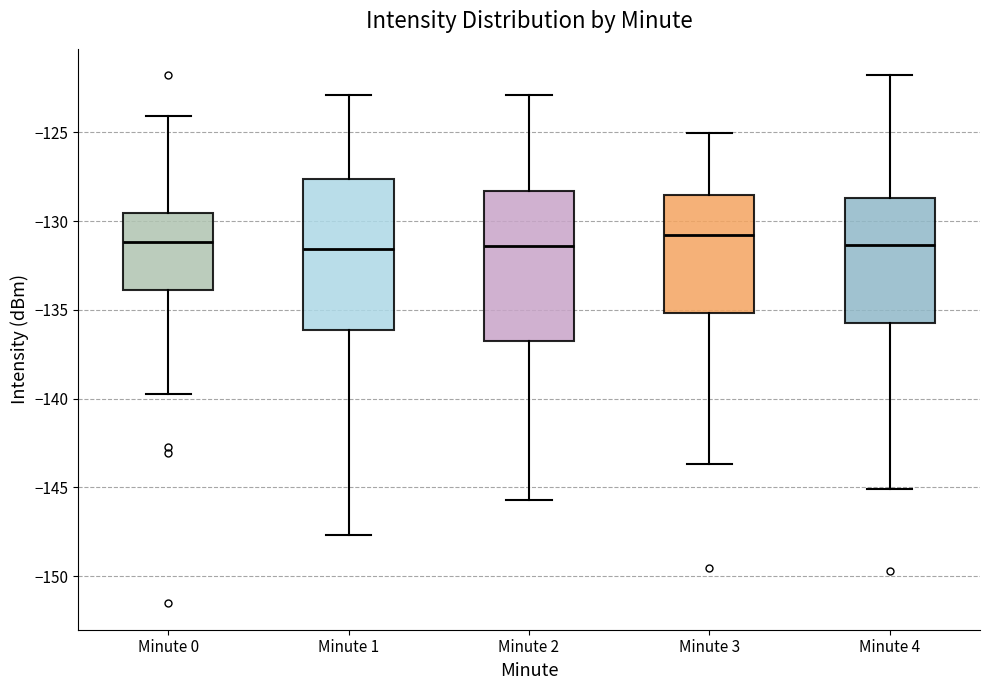

Reading left to right, read every box against the y-axis: the position of its median line, the range the box covers, and the ends of its whiskers. The values are not printed on the chart, so give them approximately, as read against the axis.

Minute 0: median -131.0, box -134.0 to -129.5, whiskers -139.5 to -124.0
Minute 1: median -131.5, box -136.0 to -127.5, whiskers -147.5 to -123.0
Minute 2: median -131.5, box -136.5 to -128.5, whiskers -145.5 to -123.0
Minute 3: median -131.0, box -135.0 to -128.5, whiskers -143.5 to -125.0
Minute 4: median -131.5, box -135.5 to -128.5, whiskers -145.0 to -122.0